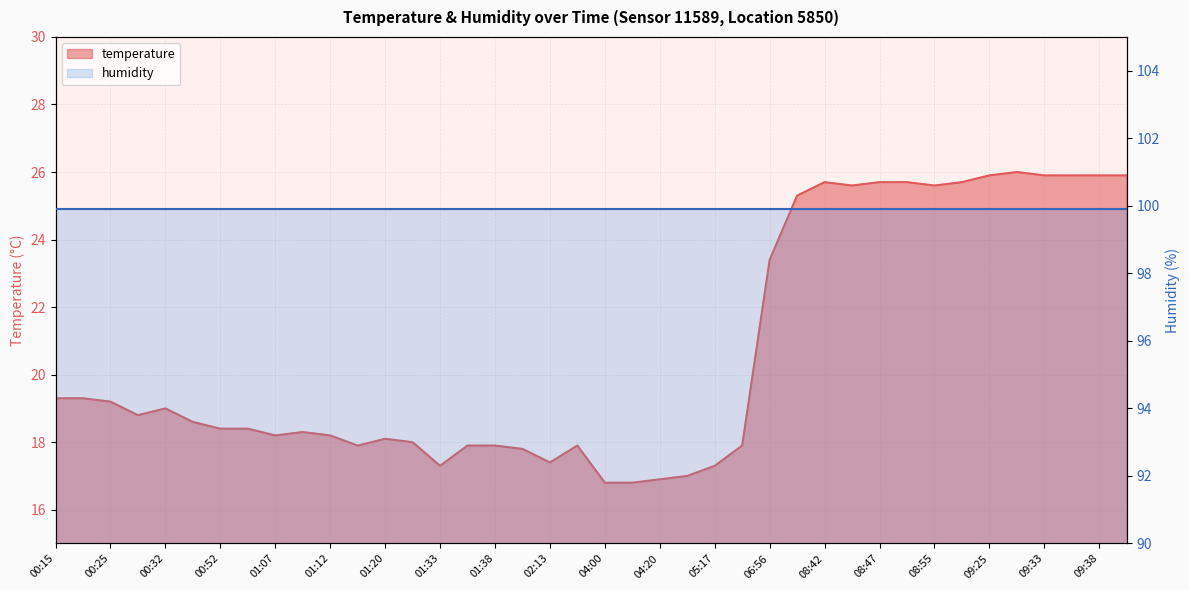

Which has a higher value, 05:17 or 08:52?

08:52